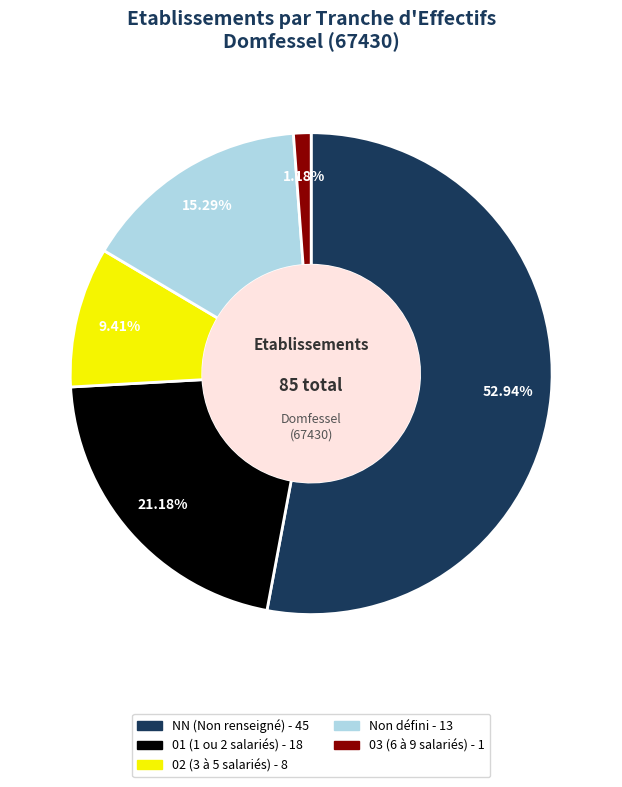

Is there a majority slice in this chart?

Yes